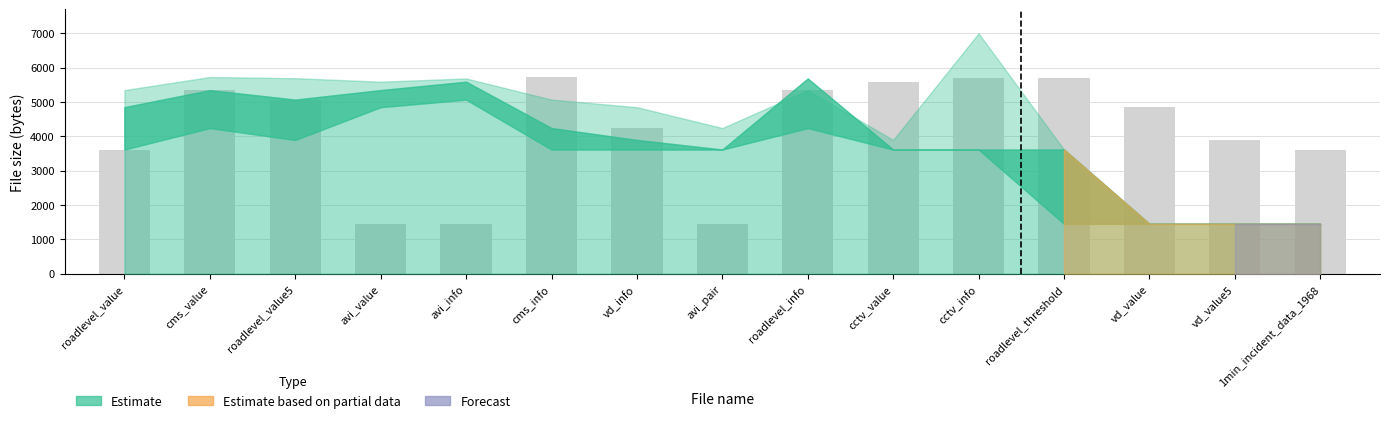

What is the sum of the values at cms_value and roadlevel_value?

8964